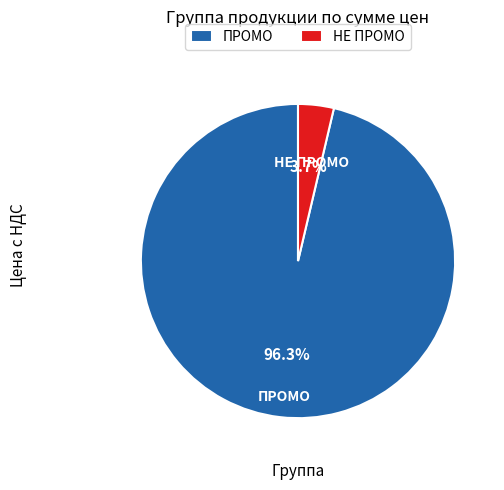

Between ПРОМО and НЕ ПРОМО, which is larger?

ПРОМО